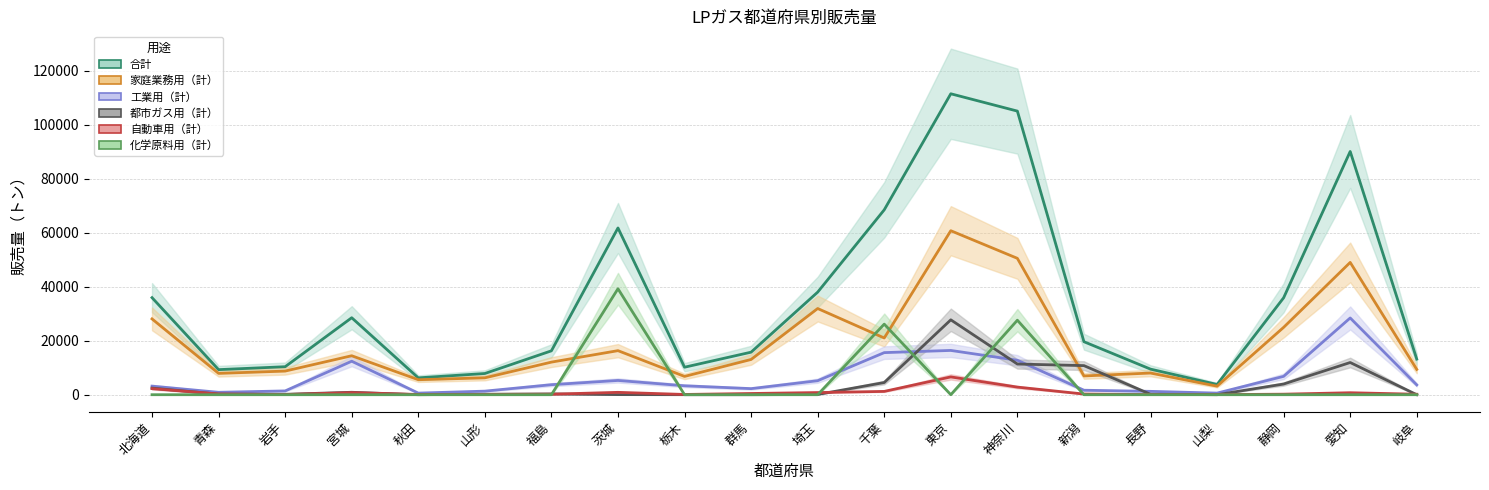

What position from the right is 静岡?

3